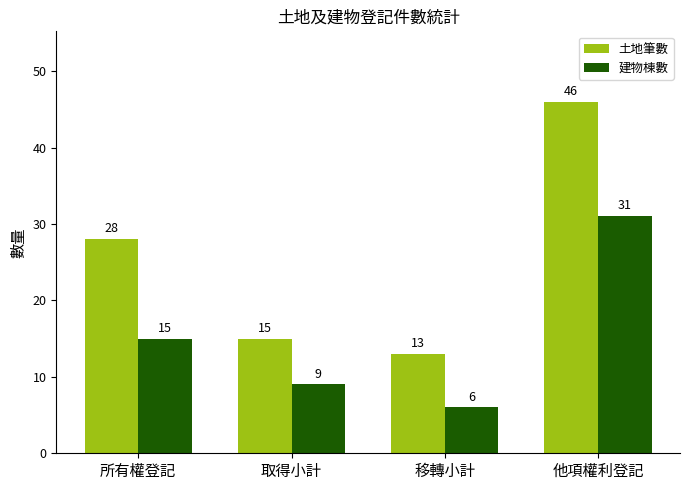

Reading left to right, transcribe all the data shown in this chart.

土地筆數: 所有權登記=28	取得小計=15	移轉小計=13	他項權利登記=46
建物棟數: 所有權登記=15	取得小計=9	移轉小計=6	他項權利登記=31